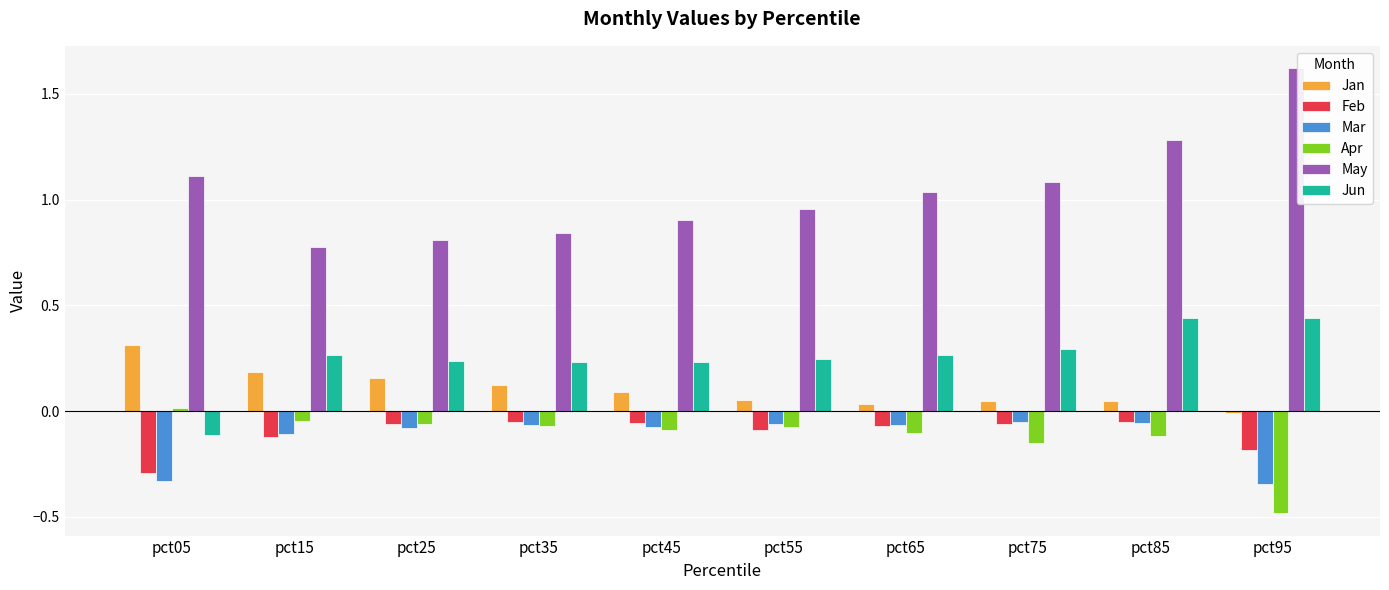

How many positive values does the Jan series have?

9